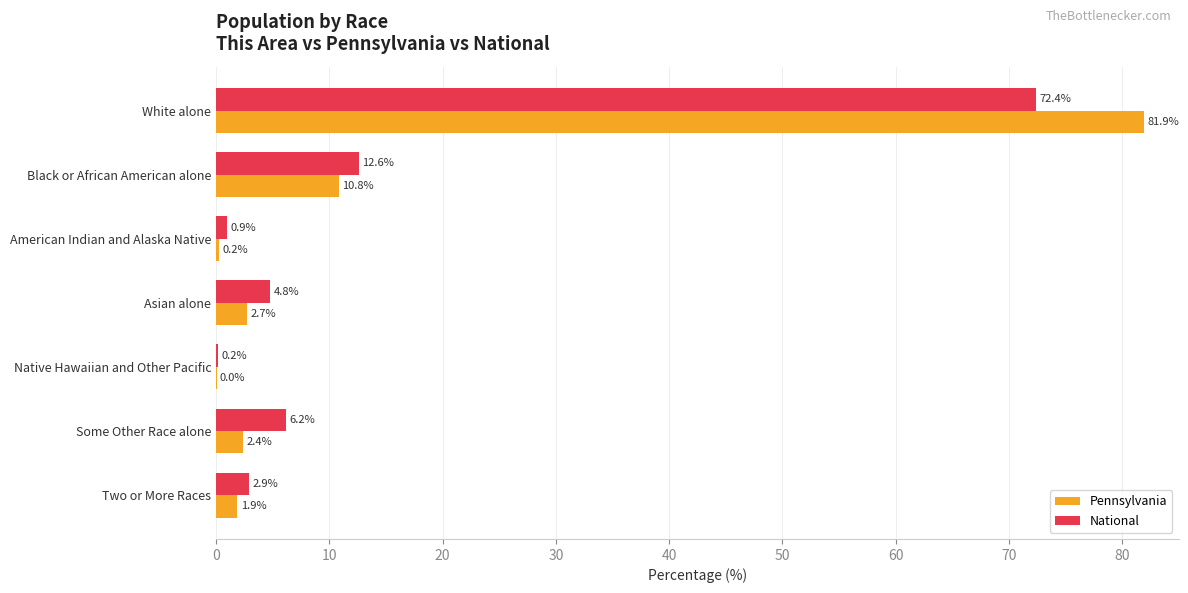

Which series has the largest range (max minus min)?

Pennsylvania